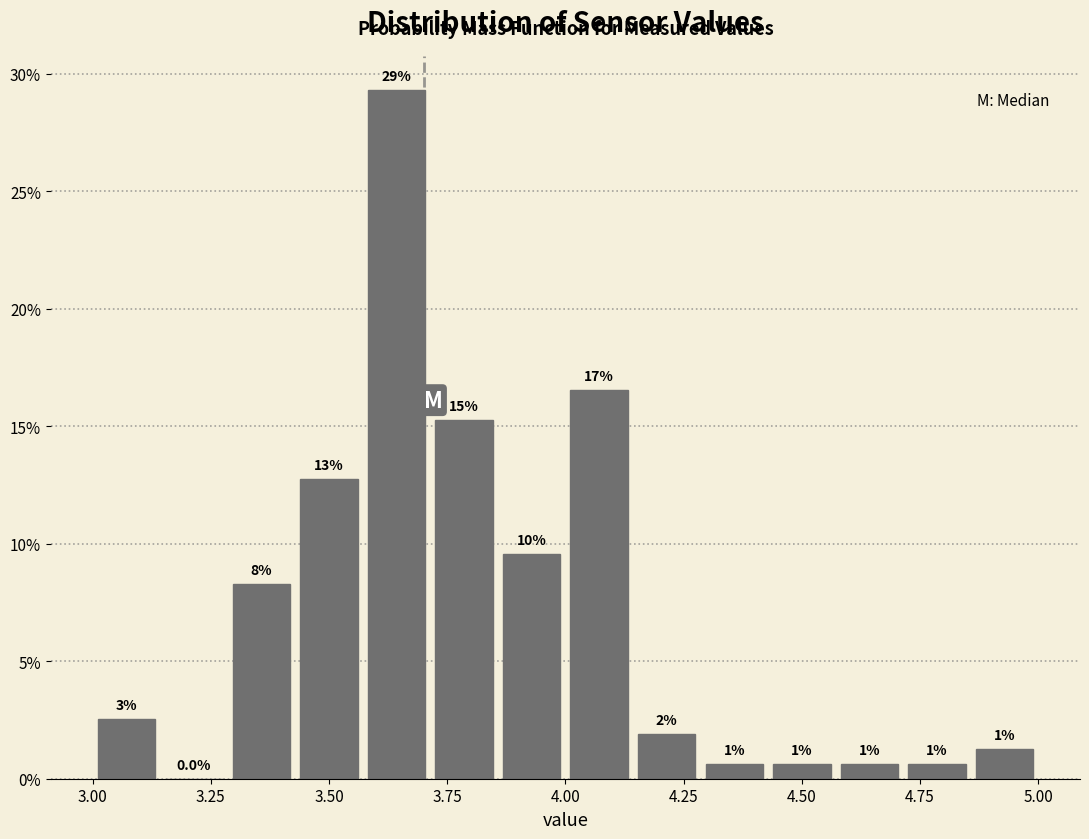

Read against the x-axis, roughly where is the centre of the tallest bar?

3.65